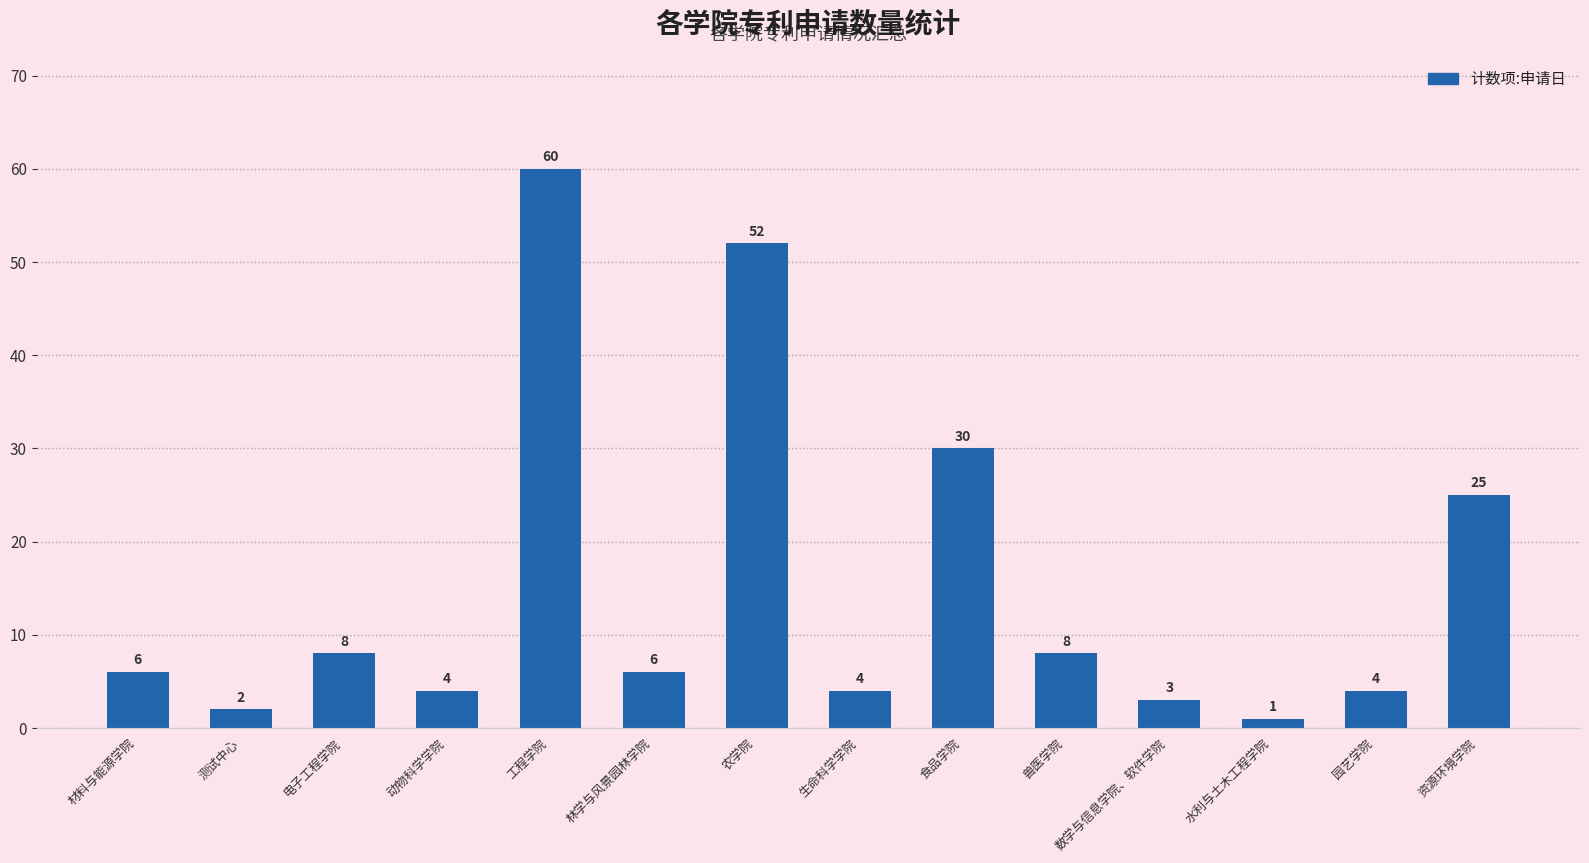

What is the difference between the maximum and minimum values?

59